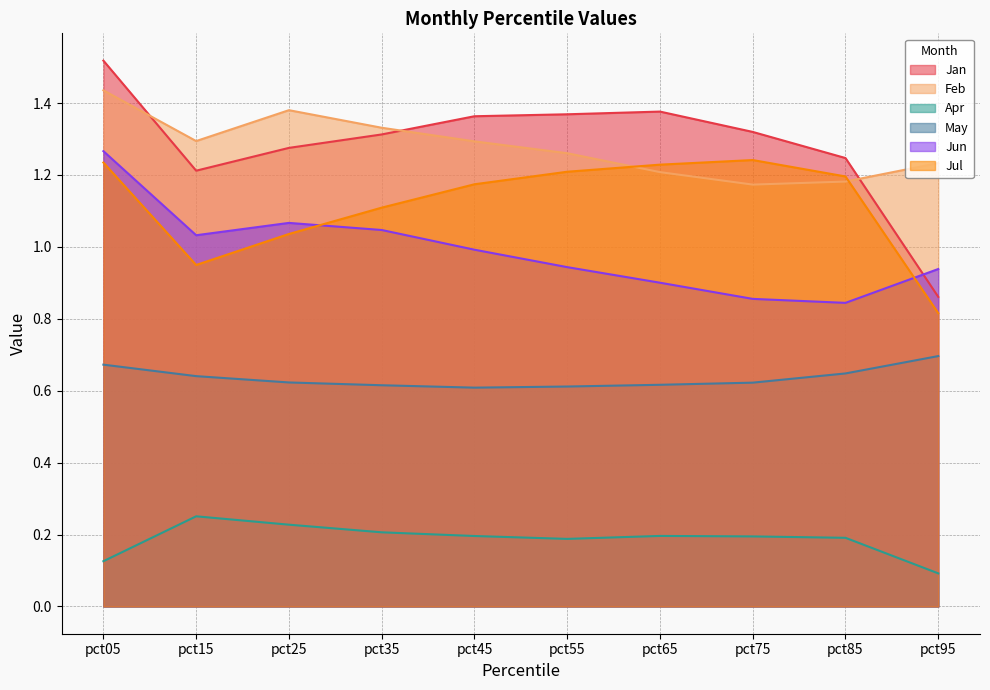

True or false: Jan and Apr cross at least once.

False